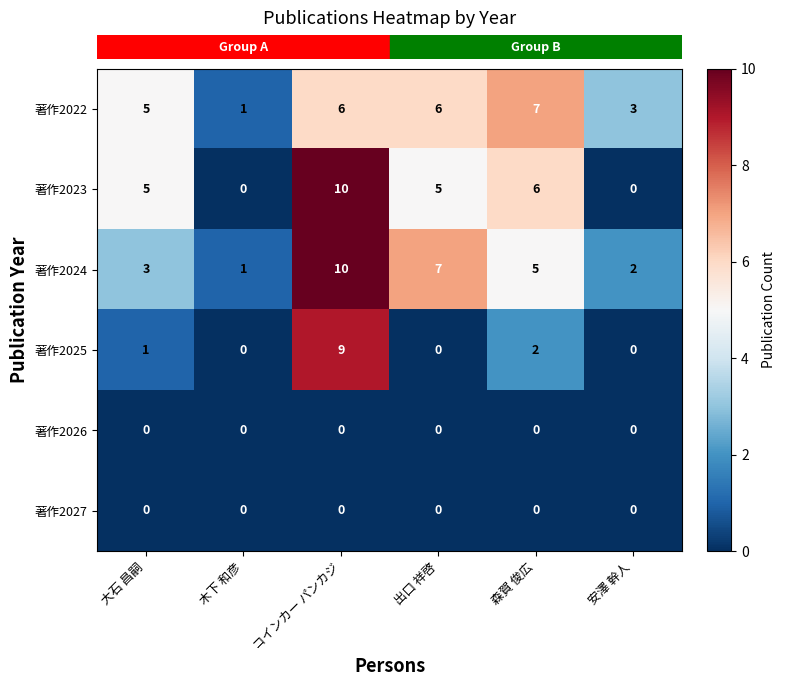

What is the maximum value for 著作2022?

7